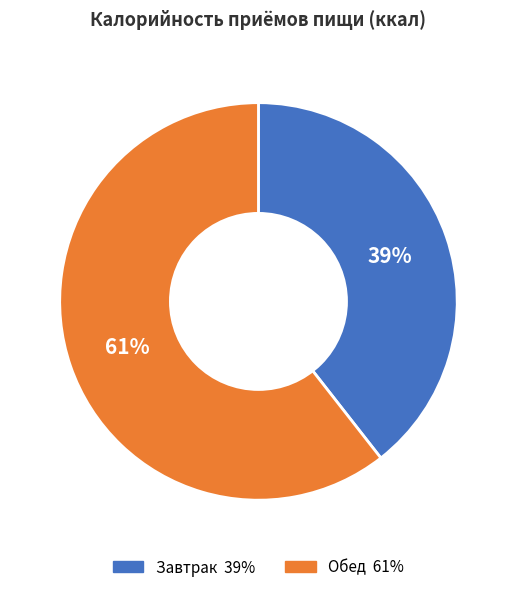

To the nearest percent, what portion does Завтрак represent?

39%